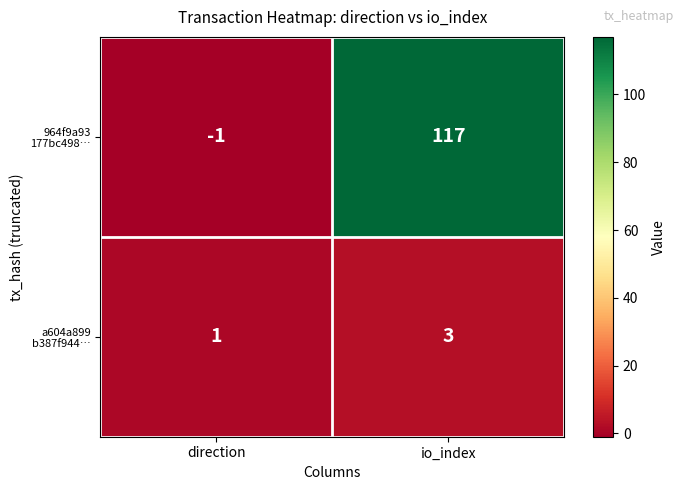

What is the spread (max minus min) of values at io_index?

114